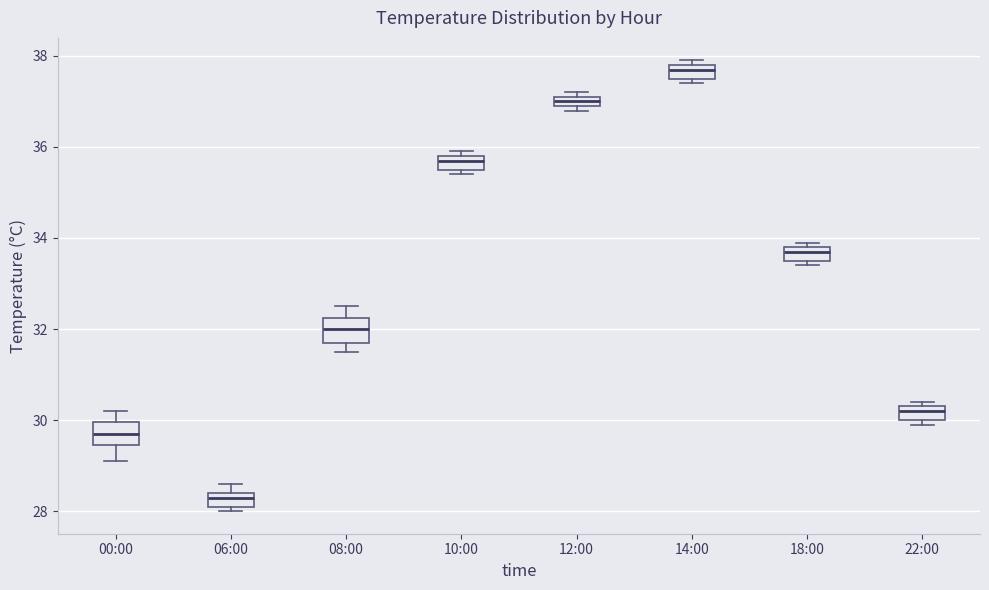

Which box has the highest median line?

14:00